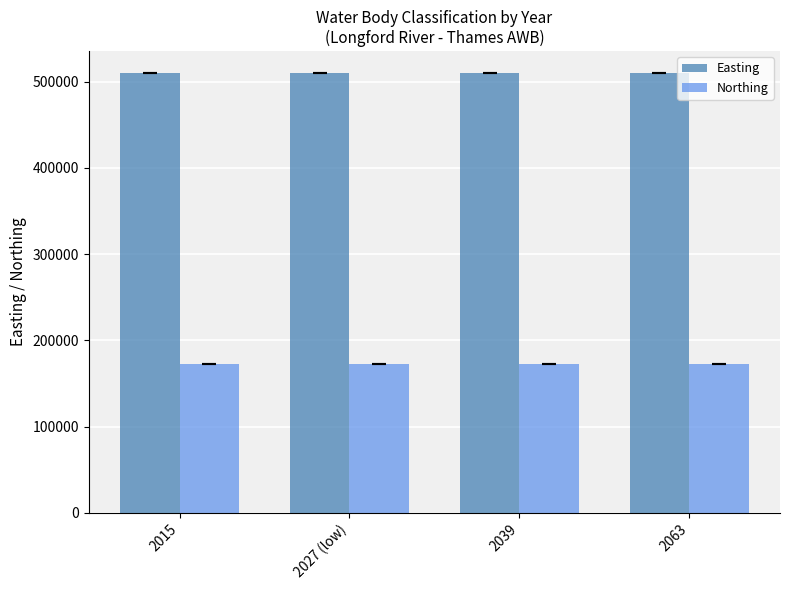

List the series in order of their overall mean, highest first.

Easting, Northing